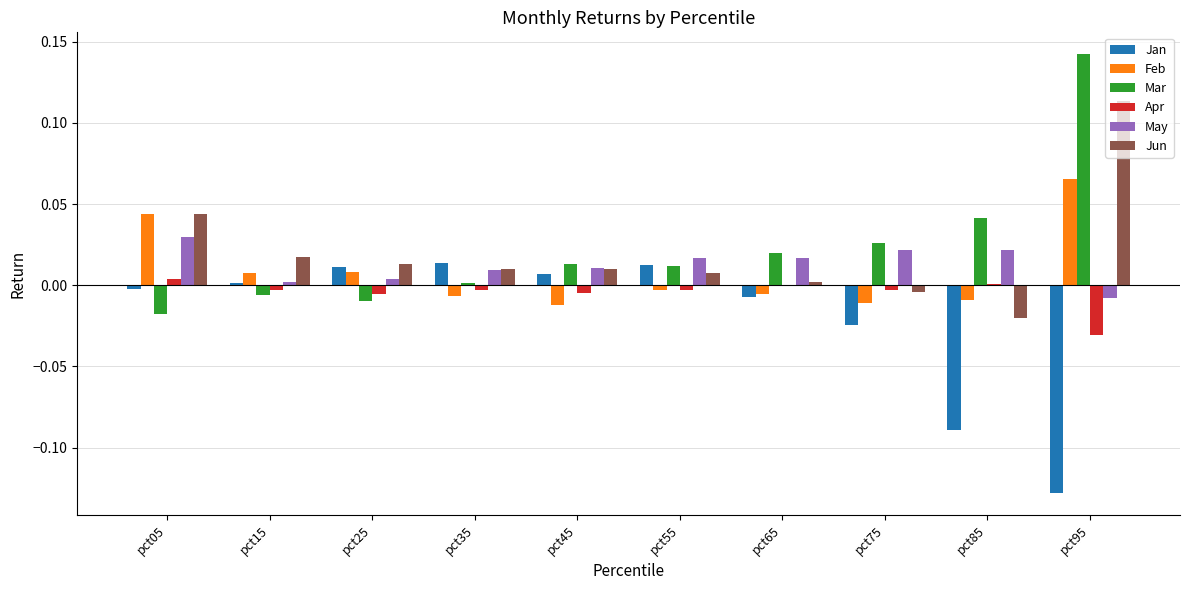

Which series changed the most between pct05 and pct35?

Feb